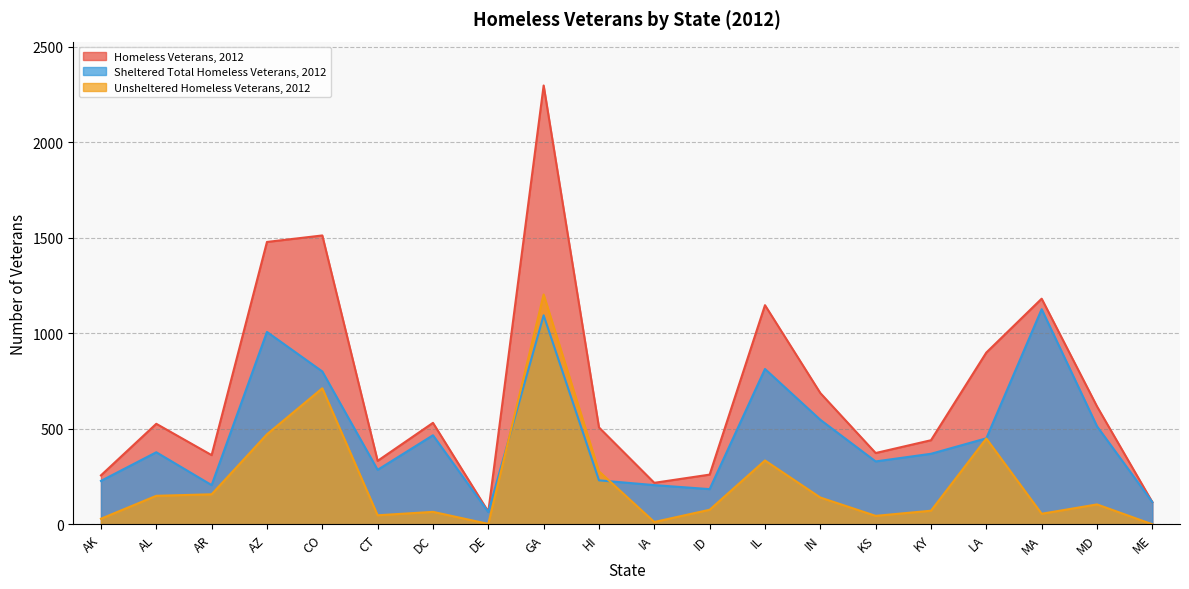

Which has a higher value, KY or ID?

KY